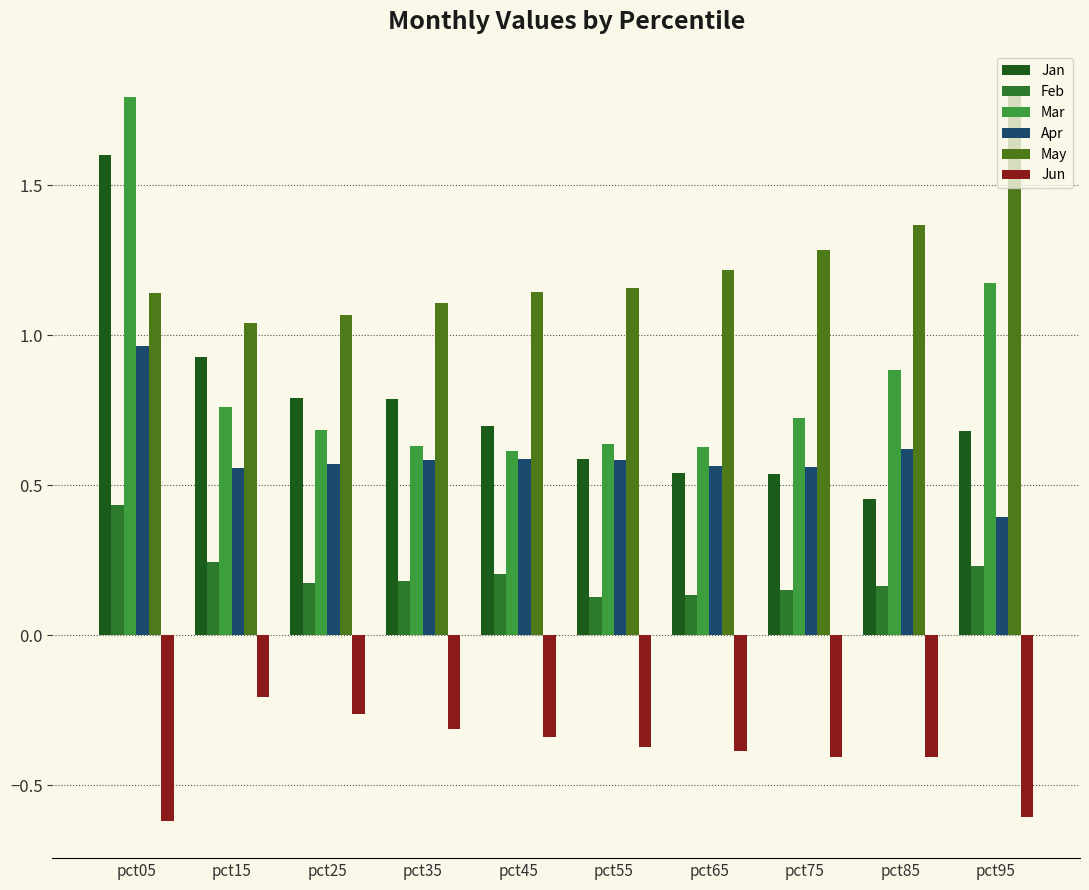

How many groups of bars are there?

10